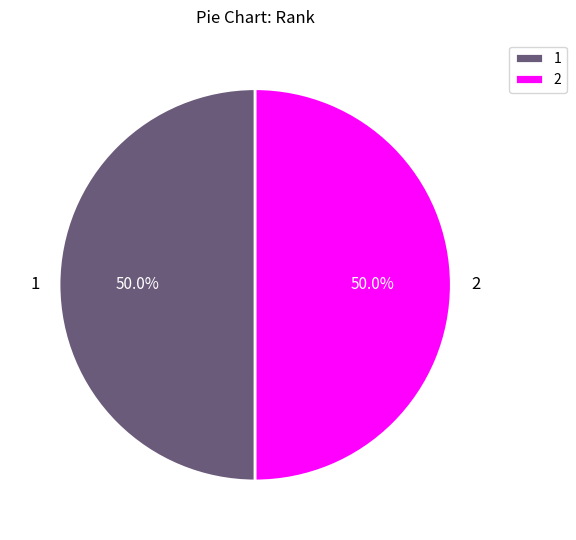

To the nearest percent, what portion does 1 represent?

50%